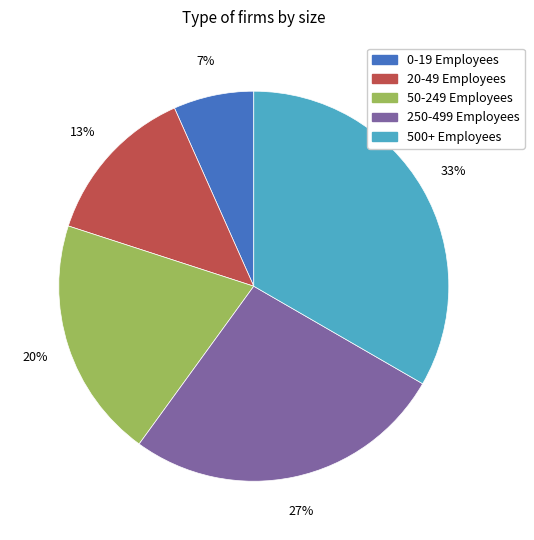

Is it true that 20-49 Employees is 22% of the pie?

False